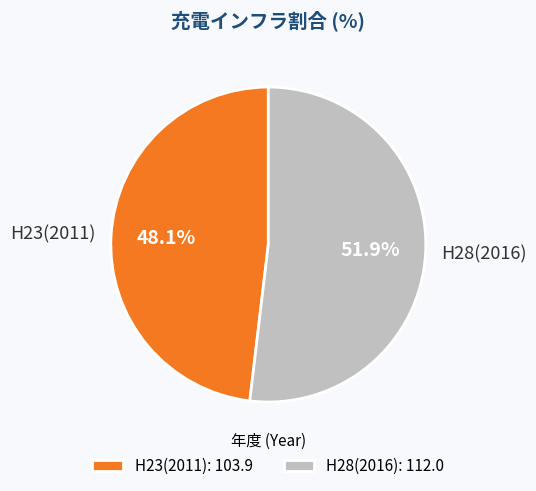

What is the ratio of the value at H23(2011) to the value at H28(2016)?

0.9